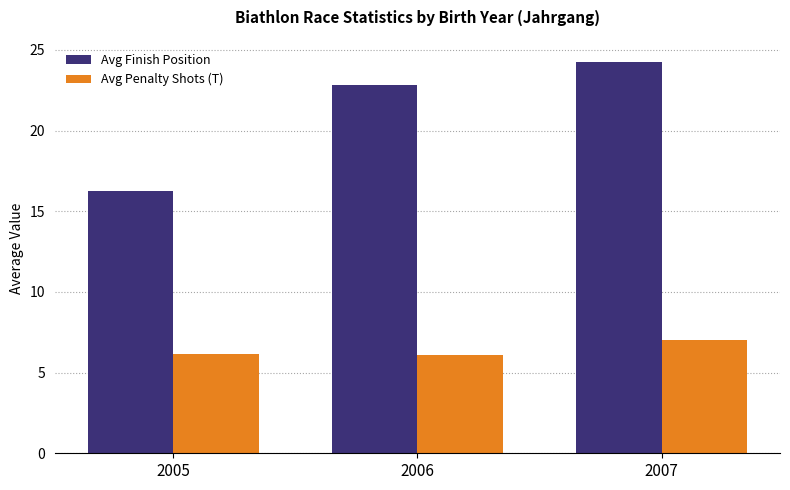

Between 2006 and 2007, which series saw the biggest shift?

Avg Finish Position